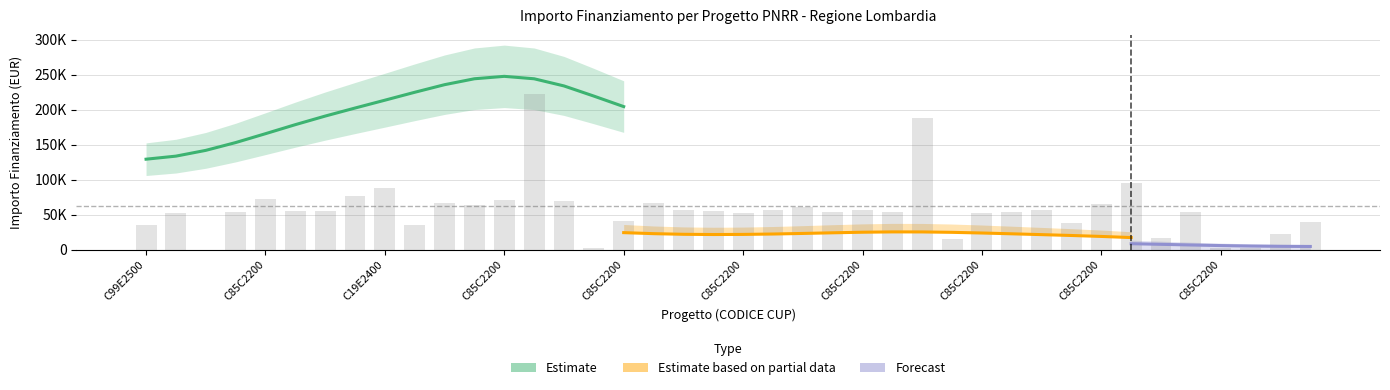

The chart shows a value of 54525.3 at C85C22002890008. True or false?

True